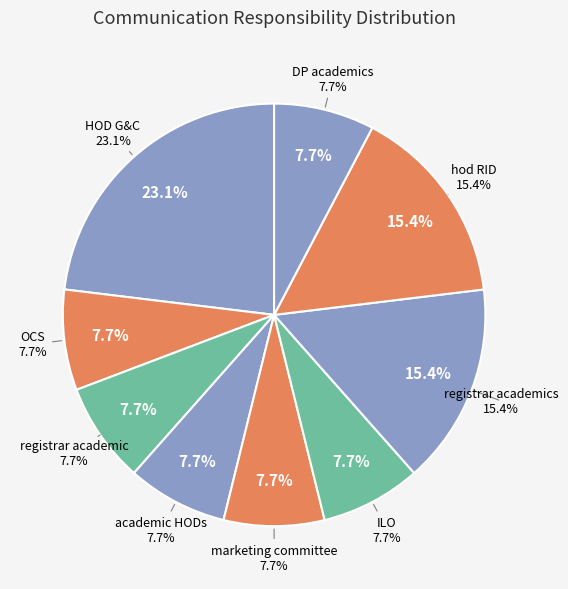

To the nearest percent, what is the combined percentage of hod RID and HOD G&C?

38%